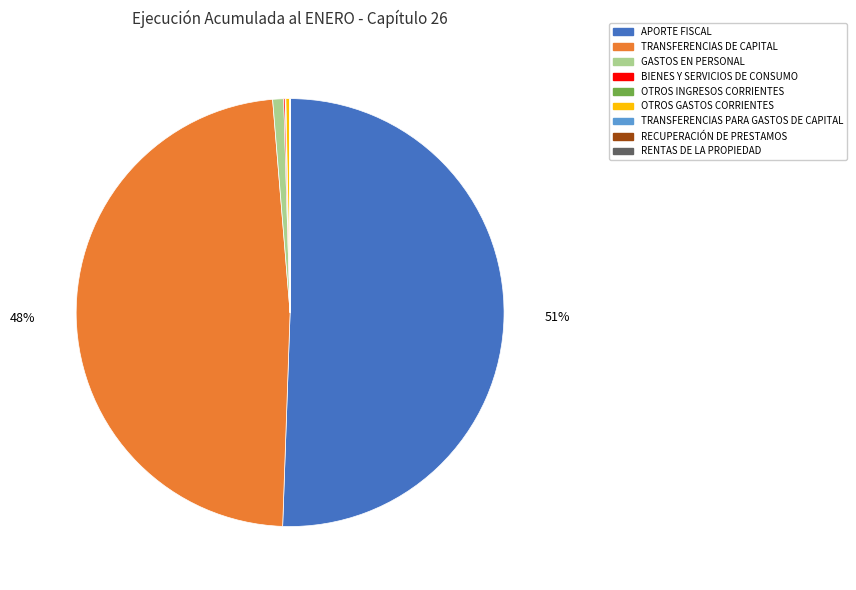

To the nearest percent, what portion does TRANSFERENCIAS DE CAPITAL represent?

48%